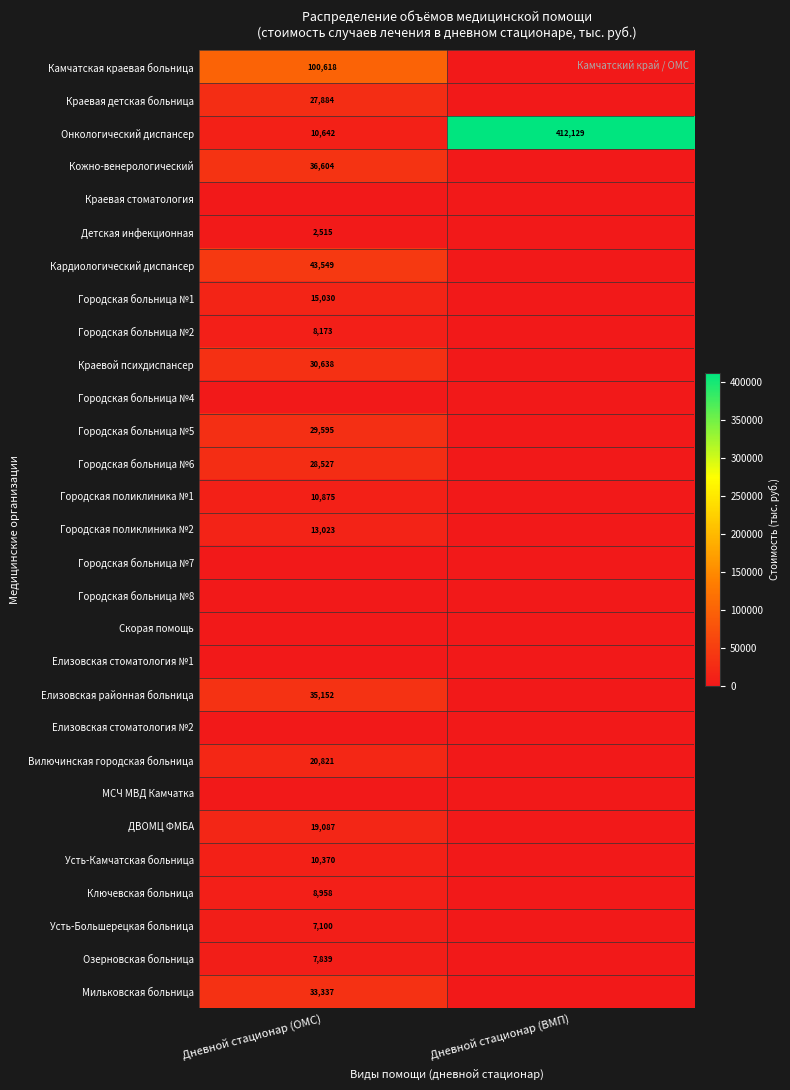

Is it true that Онкологический диспансер equals 2193.7 at Дневной стационар (ОМС)?

False